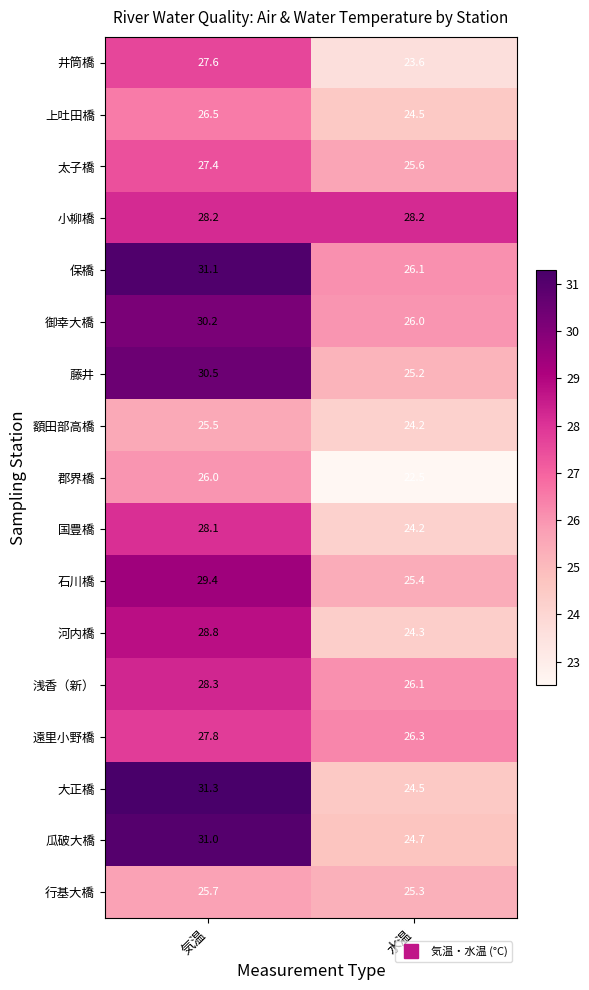

Rank the series by their maximum value, from lowest to highest.

額田部高橋, 行基大橋, 郡界橋, 上吐田橋, 太子橋, 井筒橋, 遠里小野橋, 国豊橋, 小柳橋, 浅香（新）, 河内橋, 石川橋, 御幸大橋, 藤井, 瓜破大橋, 保橋, 大正橋